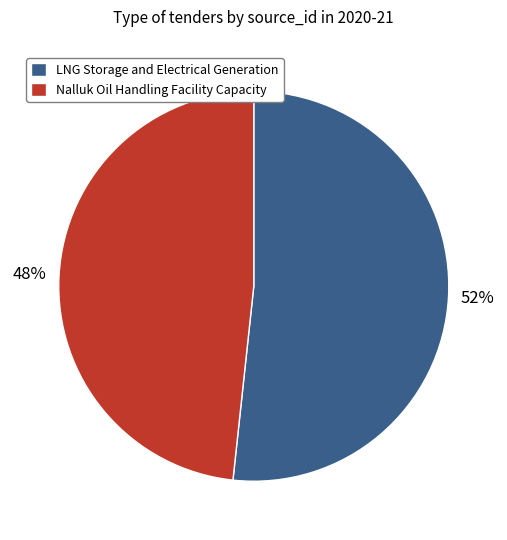

Is the sum of LNG Storage and Electrical Generation and Nalluk Oil Handling Facility Capacity greater than half?

Yes